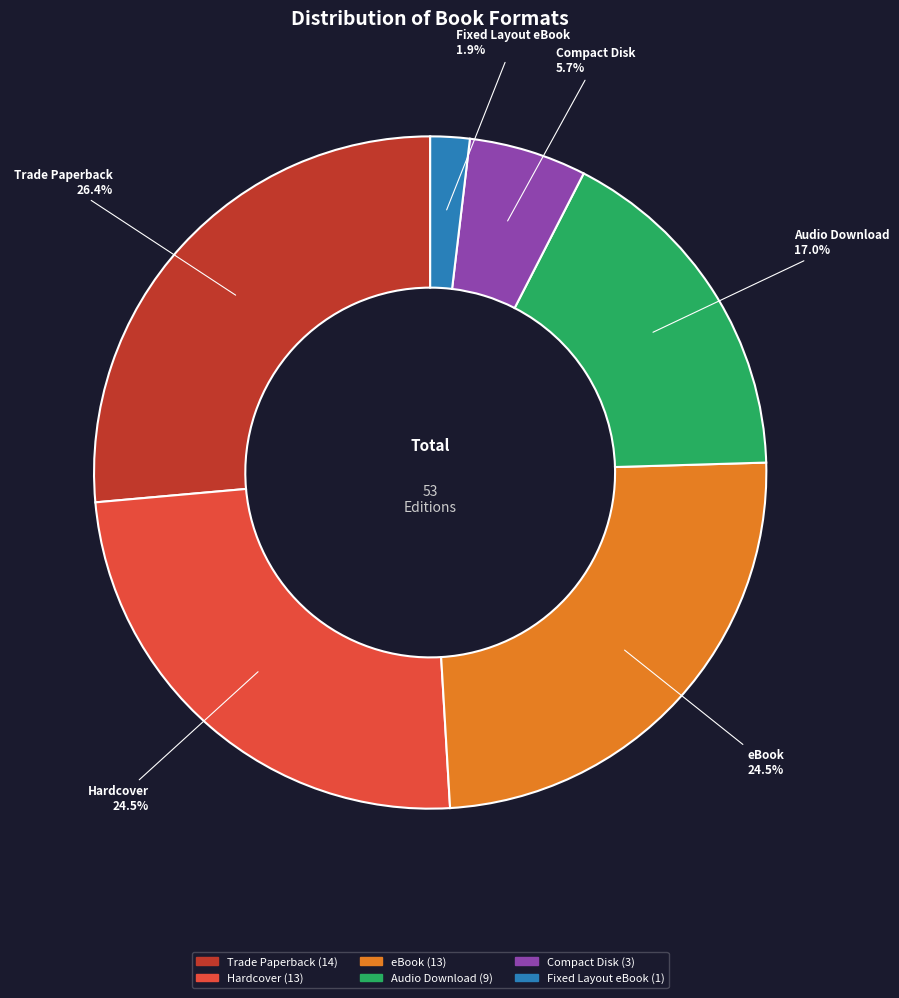

Which category has the biggest portion of the pie?

Trade Paperback